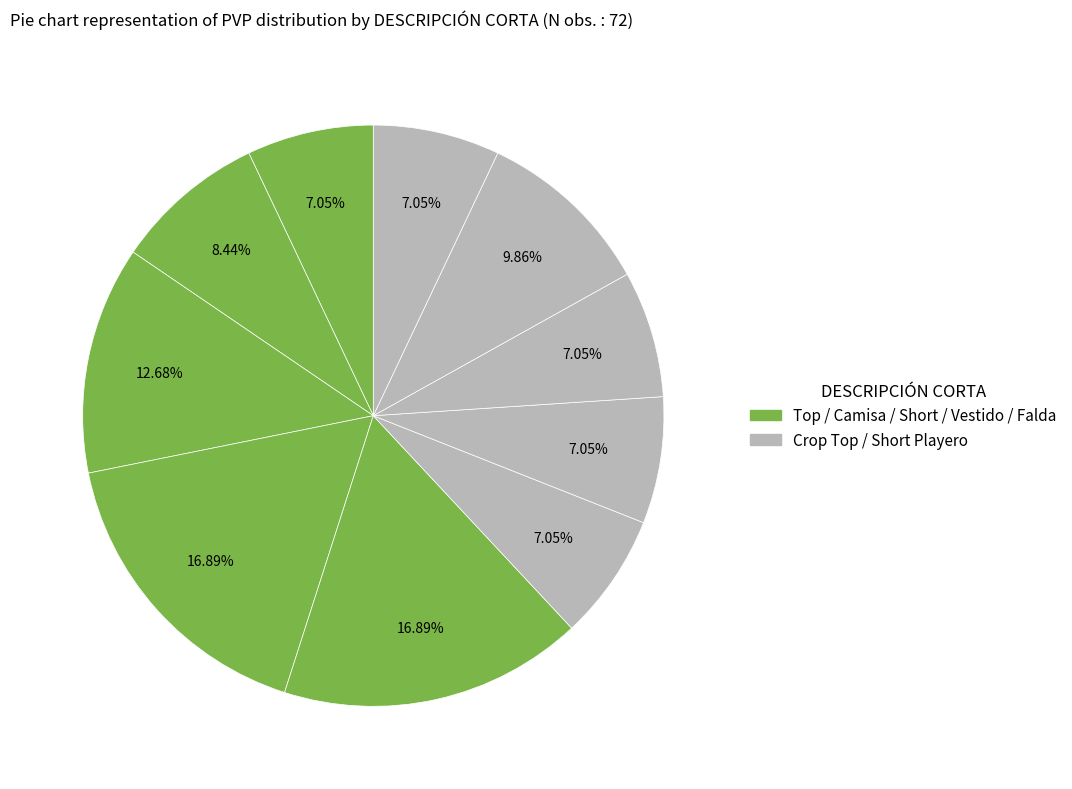

How many slices are in this pie chart?

10